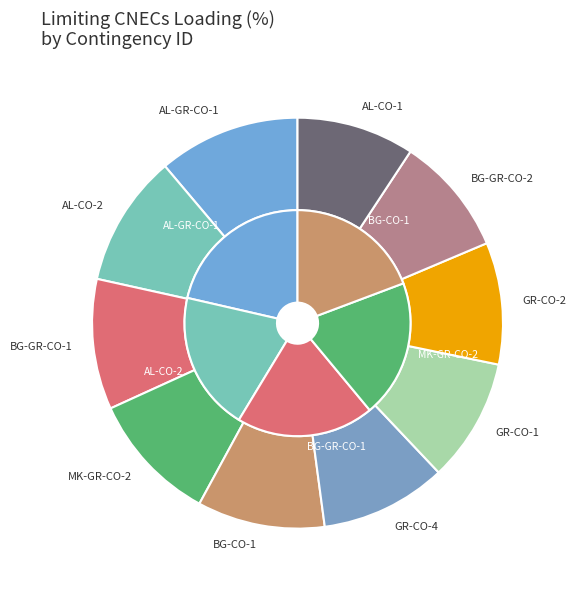

What portion of the pie excludes AL_CO_00002?

89.6%